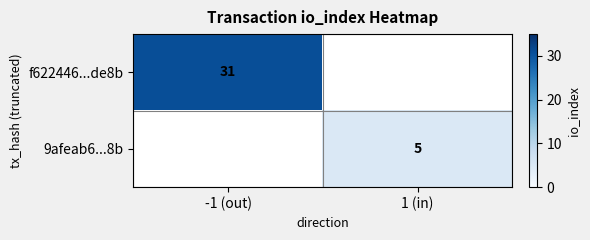

The value of f622446...de8b at -1 (out) is 31. True or false?

True